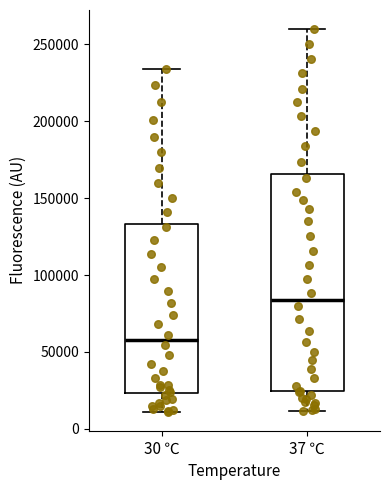

Where does the lower whisker of the box for 30 ℃ end on the y-axis? The values are not printed on the chart, so give them approximately, as read against the axis.

10000